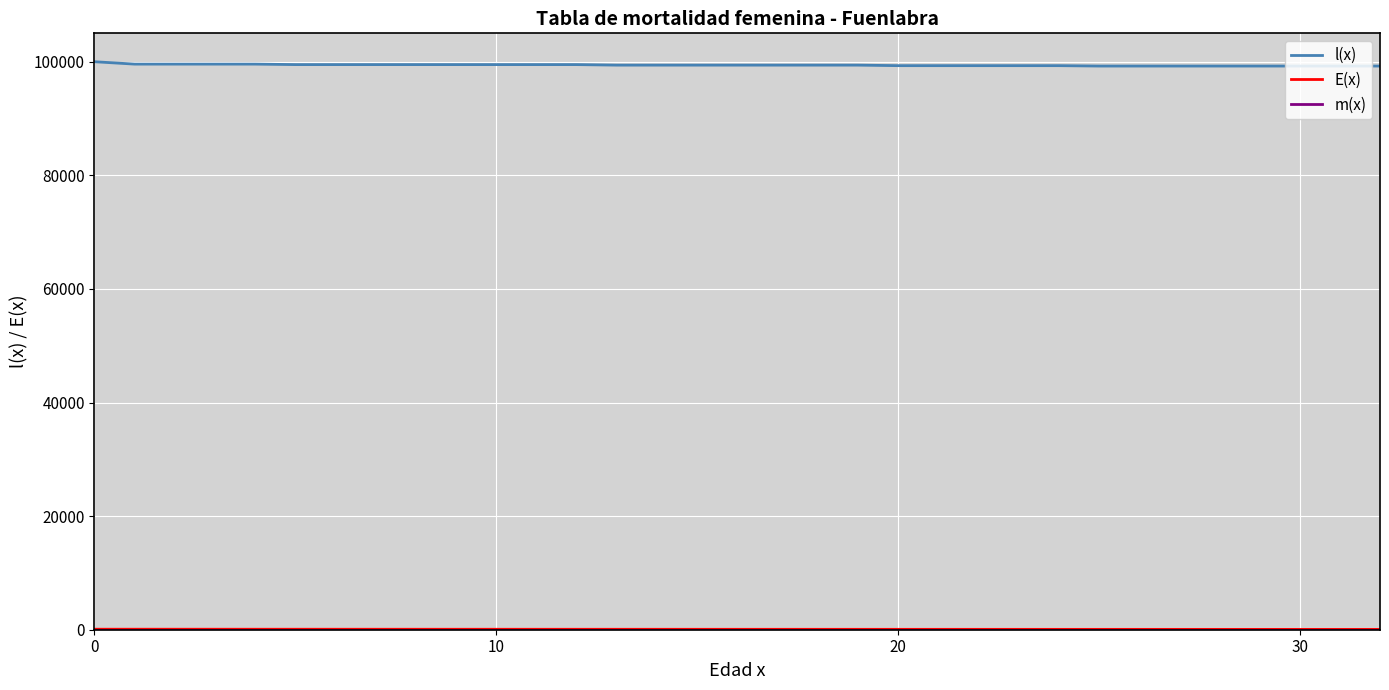

Which series has the largest range (max minus min)?

l(x)